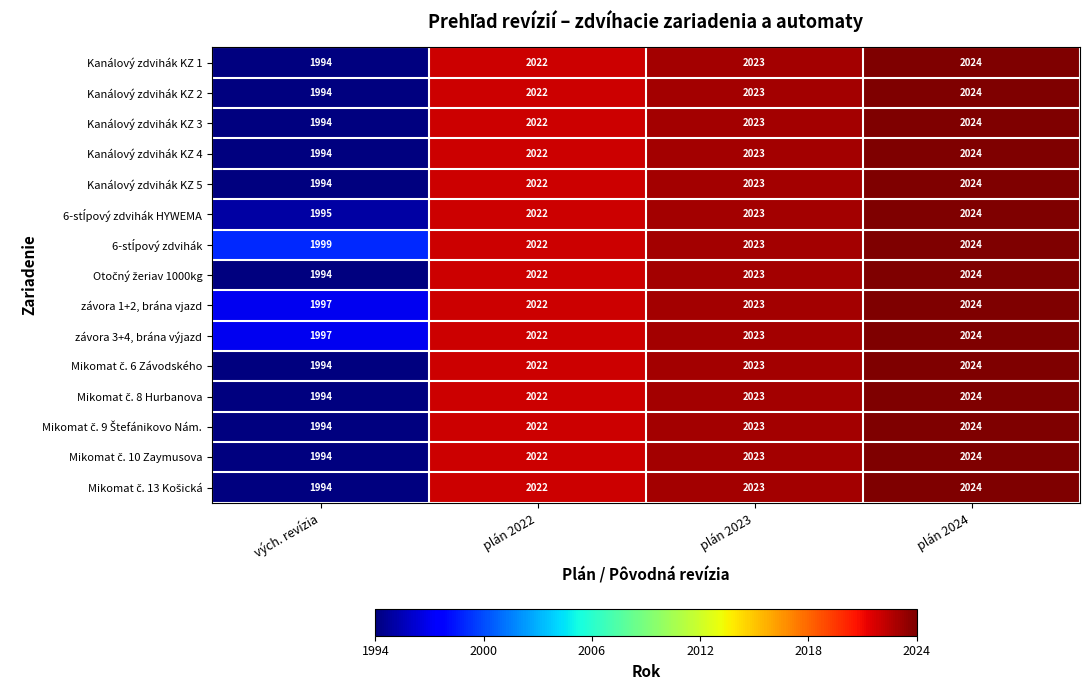

What is the lowest value of the Kanálový zdvihák KZ 5 series?

1994